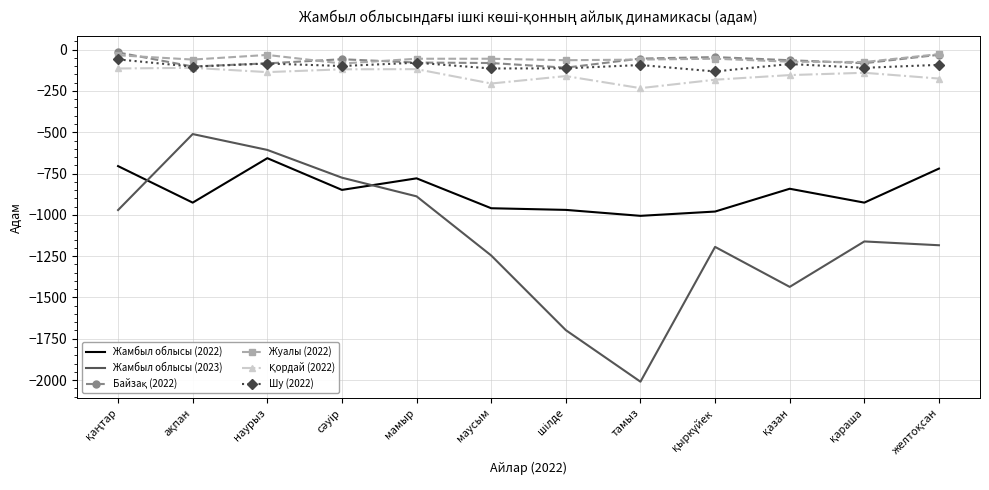

True or false: Жамбыл облысы (2022) and Шу (2022) cross at least once.

False